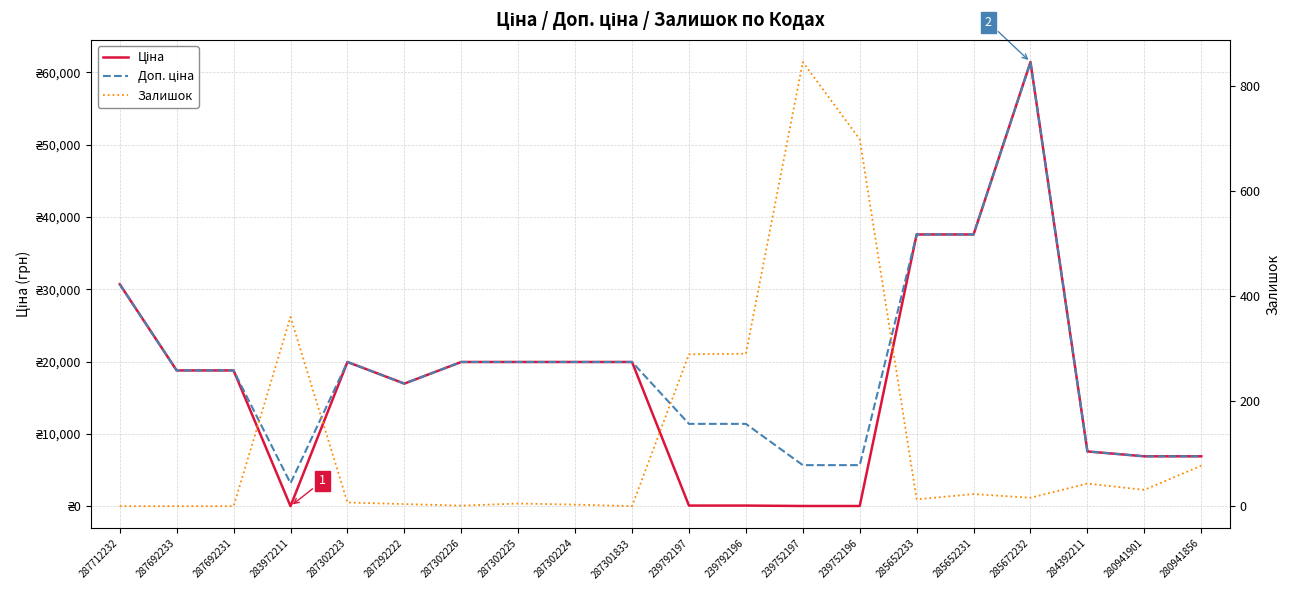

Which has a higher value, 239792197 or 287712232?

287712232